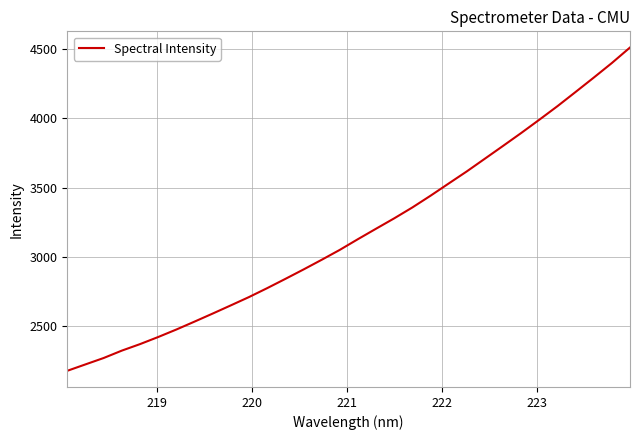

What is the smallest value displayed?

2177.1